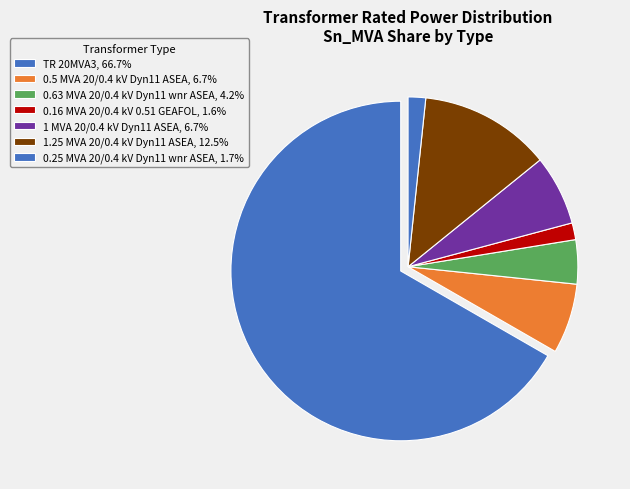

How many segments does this pie chart have?

7